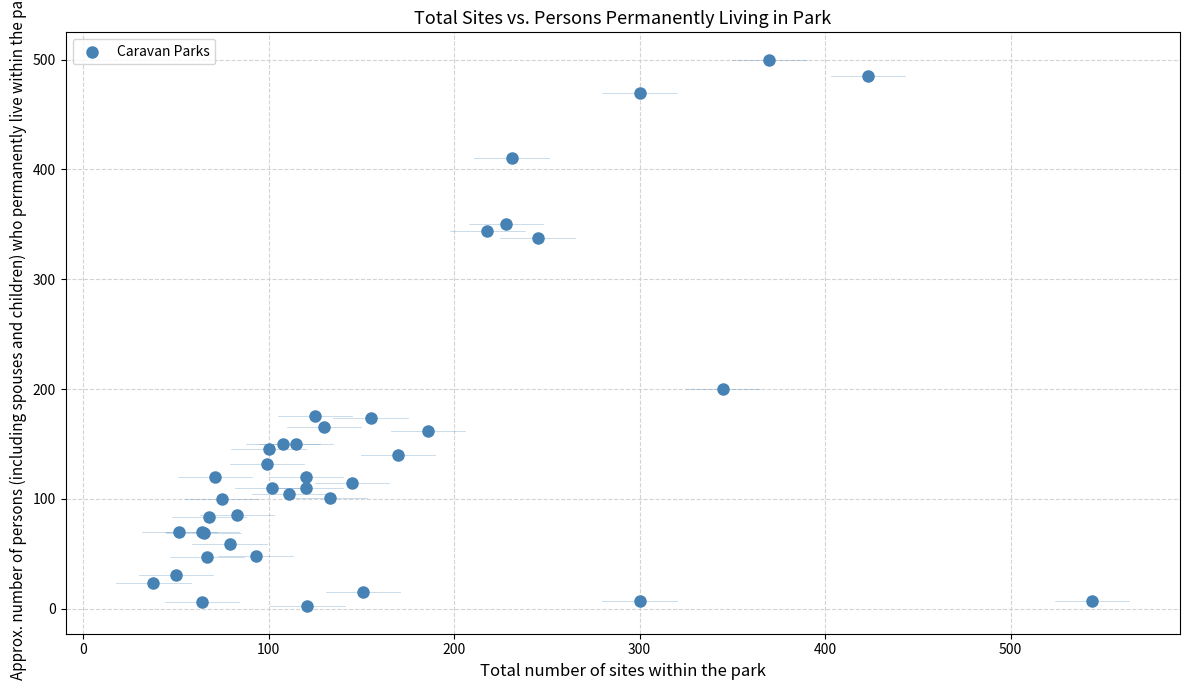

What Y value in the scatter plot is closest to 251?

200